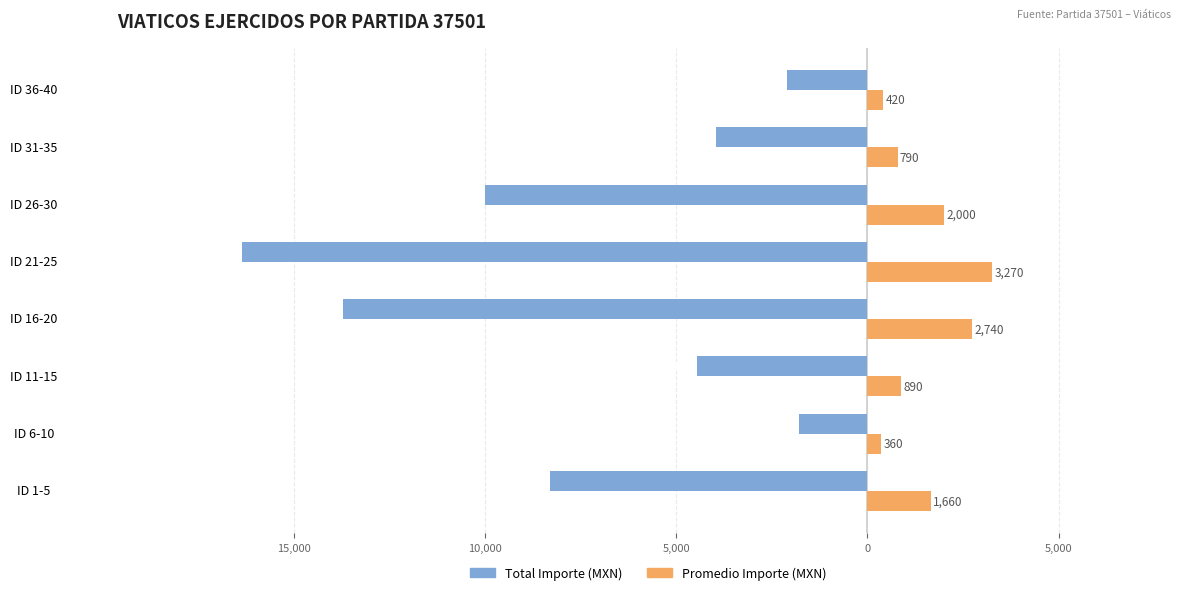

What are all the series names shown in the legend?

Total Importe (MXN), Promedio Importe (MXN)